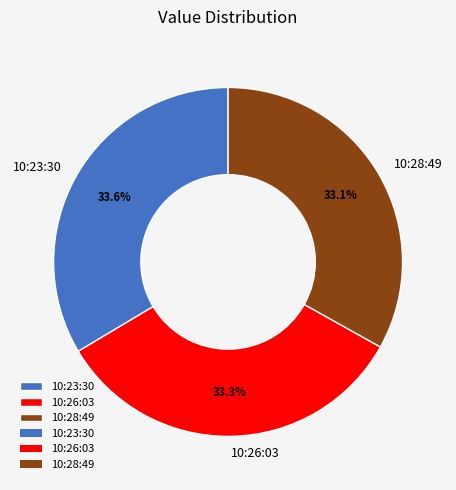

Approximately how many times larger is the value at 10:23:30 compared to 10:26:03?

1.0